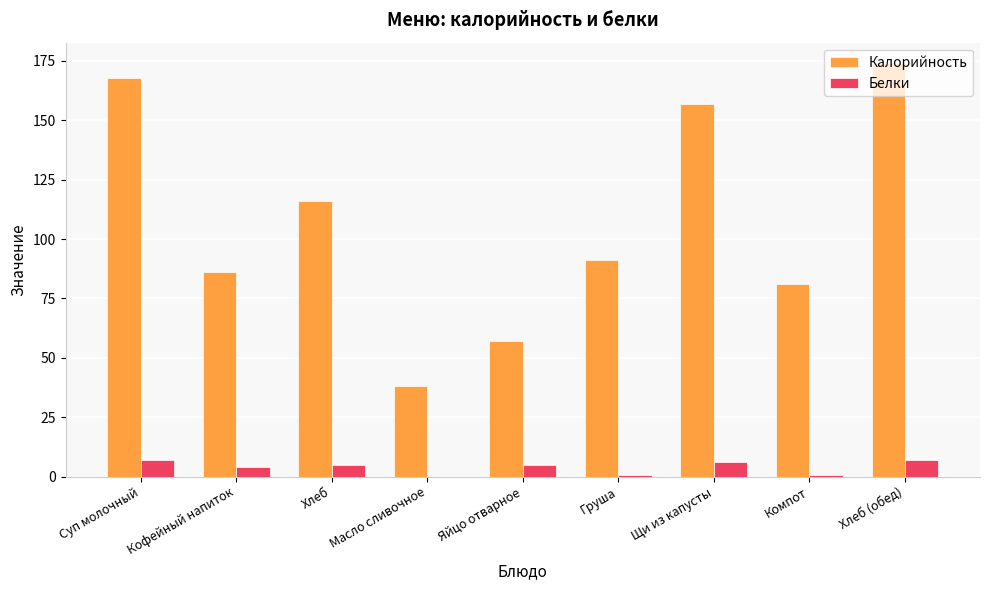

What is the sum of the Калорийность values at Щи из капусты and Груша?

248.0